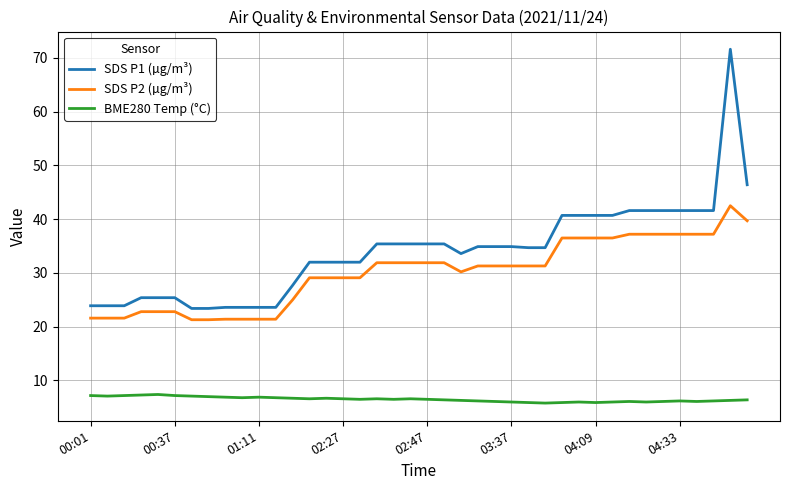

Does the chart display data point markers on the line(s)?

No